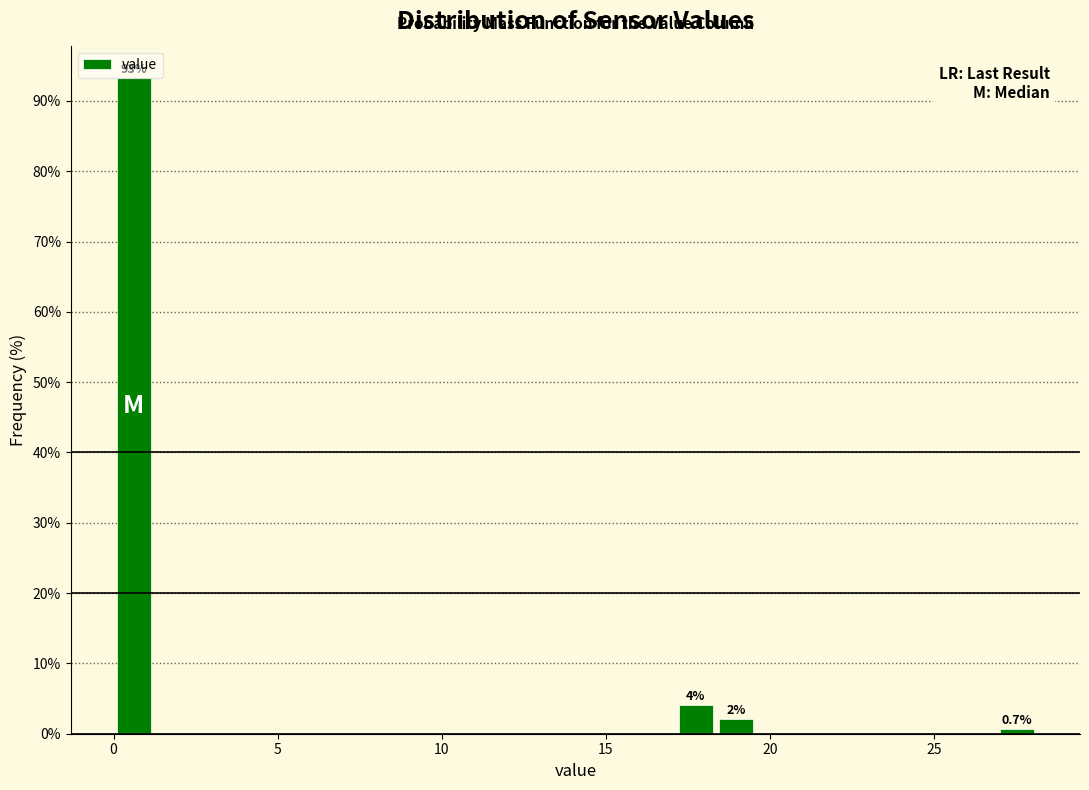

Around what value on the x-axis is the tallest bar? Give the approximate position of its centre, as read against the axis.

0.5